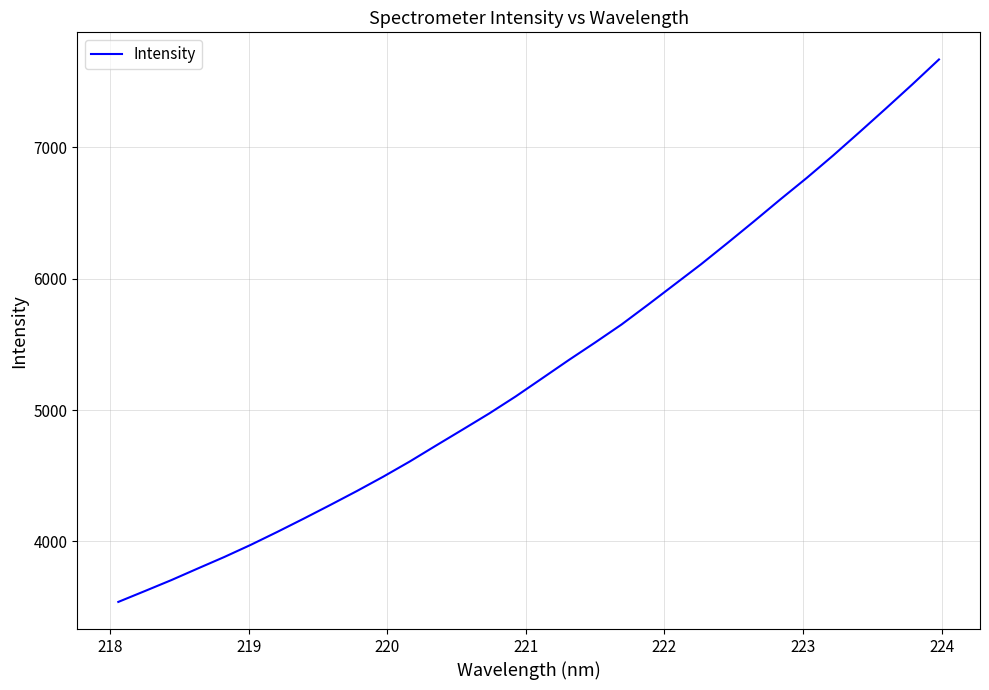

Does the chart have visible grid lines?

Yes